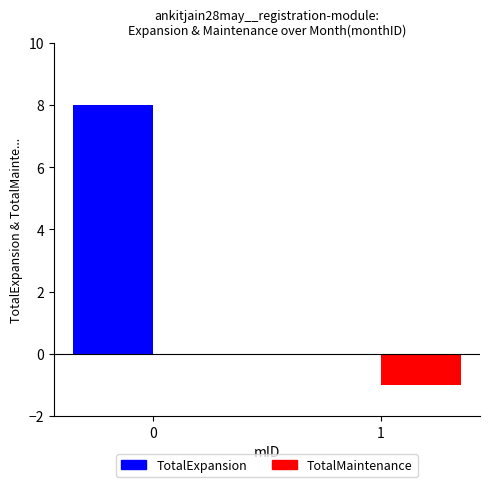

The TotalExpansion series shows 11 at 0. True or false?

False